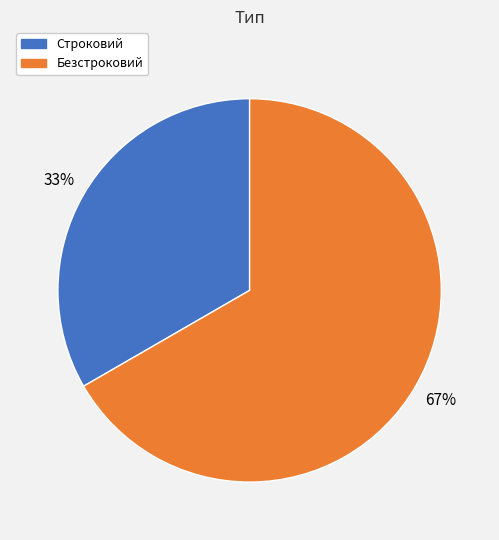

To the nearest percent, what is the average slice percentage?

50%